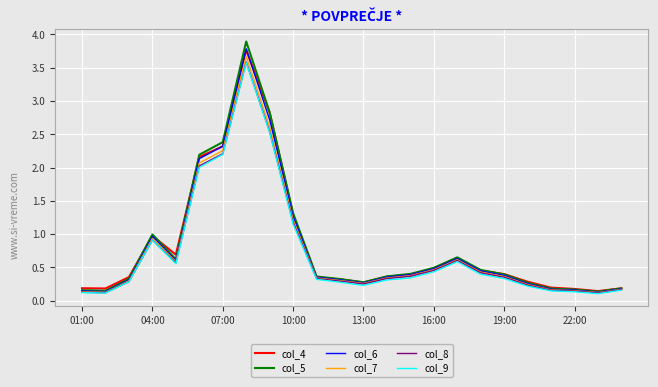

True or false: col_4 has more than 1 points higher than both neighbors.

True